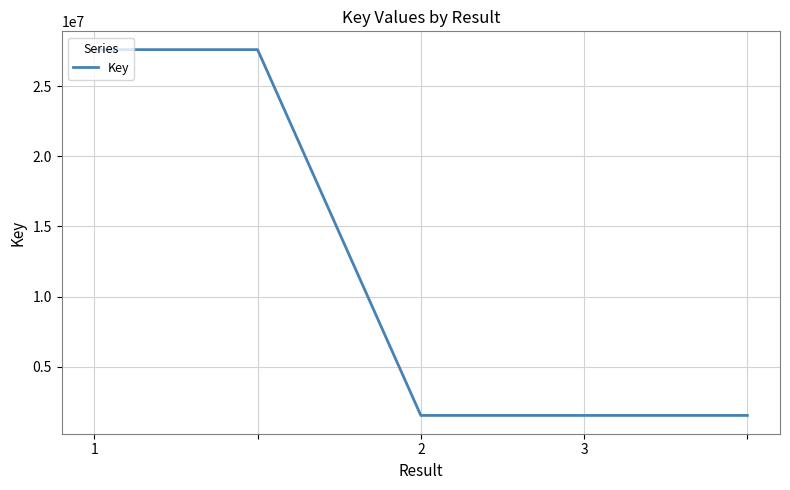

What is the sum of all values?

59780910